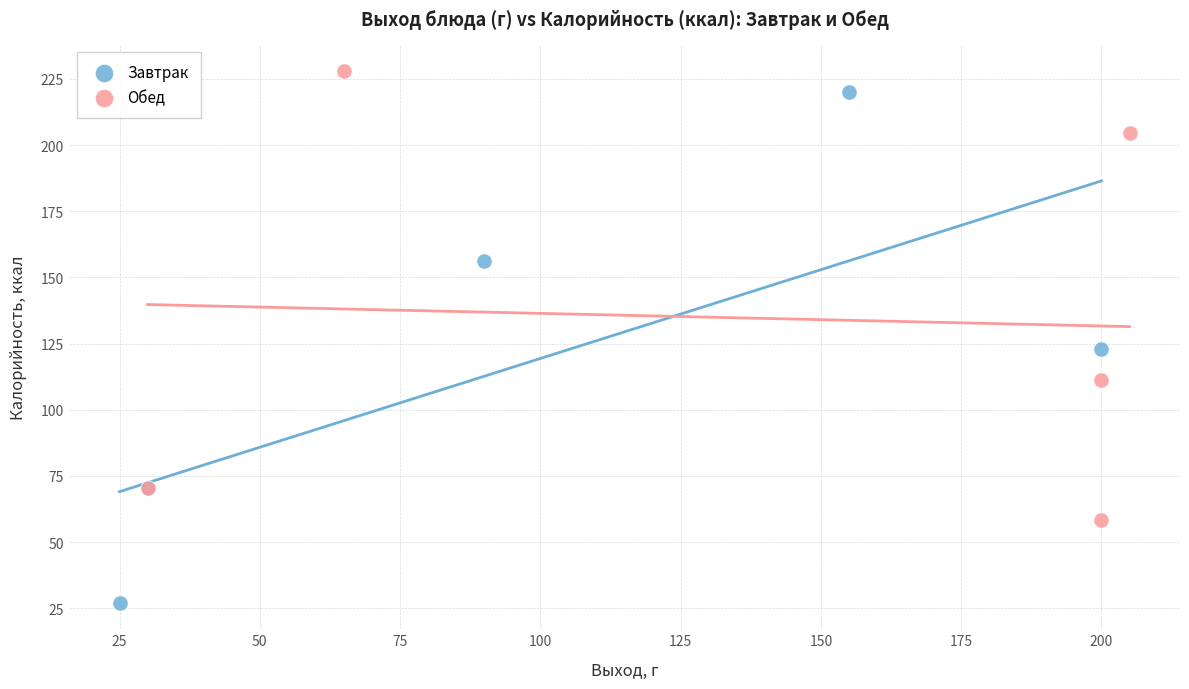

Which series contains the lowest Y value?

Завтрак